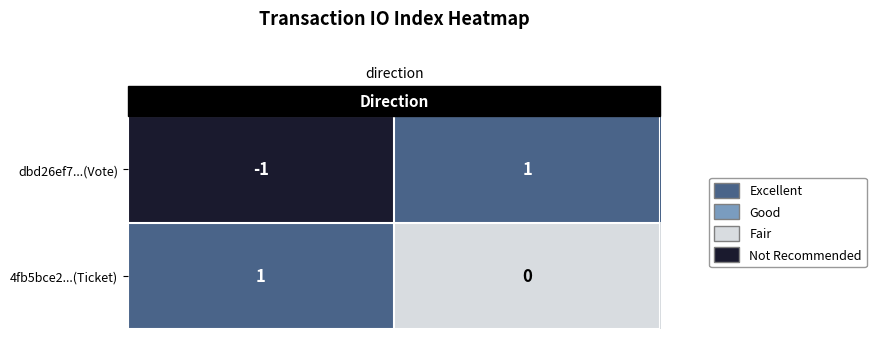

The 4fb5bce2...(Ticket) series shows 1 at -1. True or false?

True